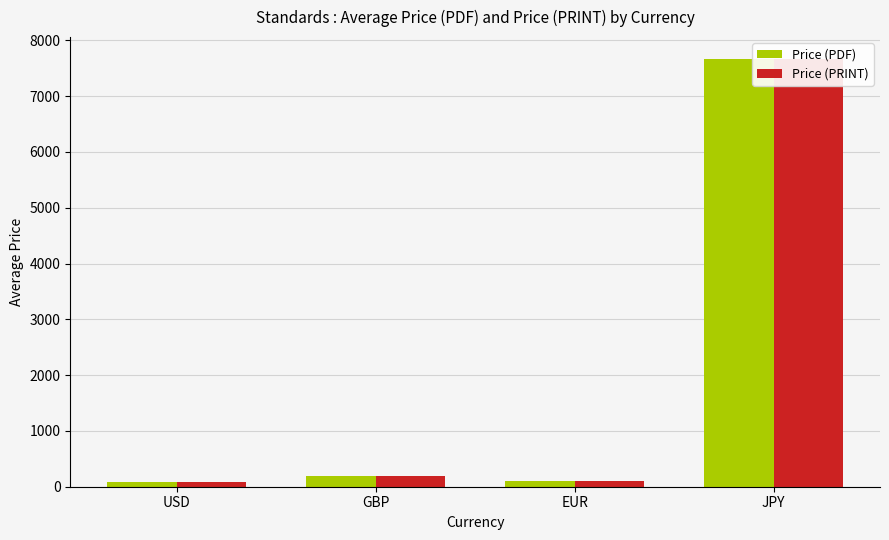

What is the sum of the Price (PDF) values at GBP and EUR?

288.6